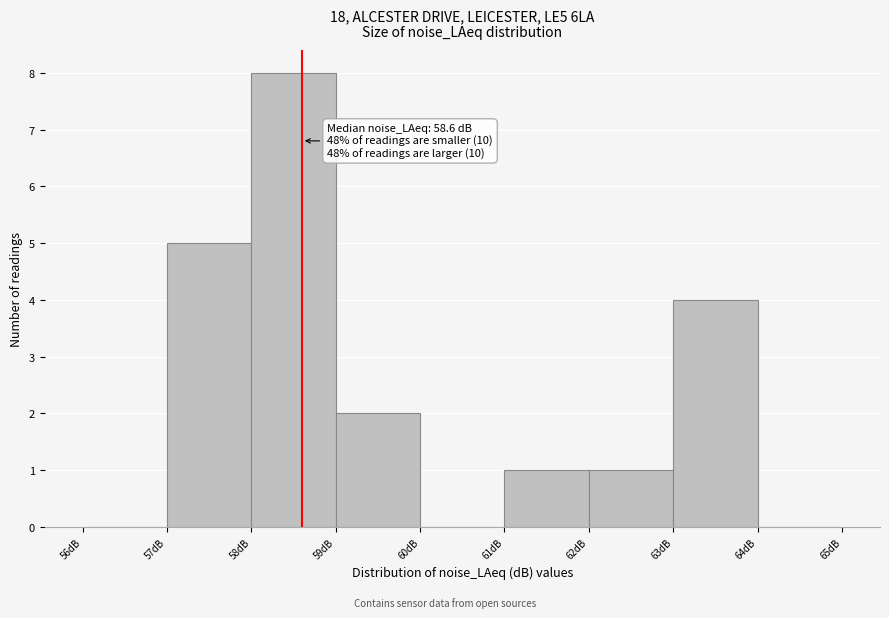

Which range on the x-axis has the tallest bar?

58 to 59